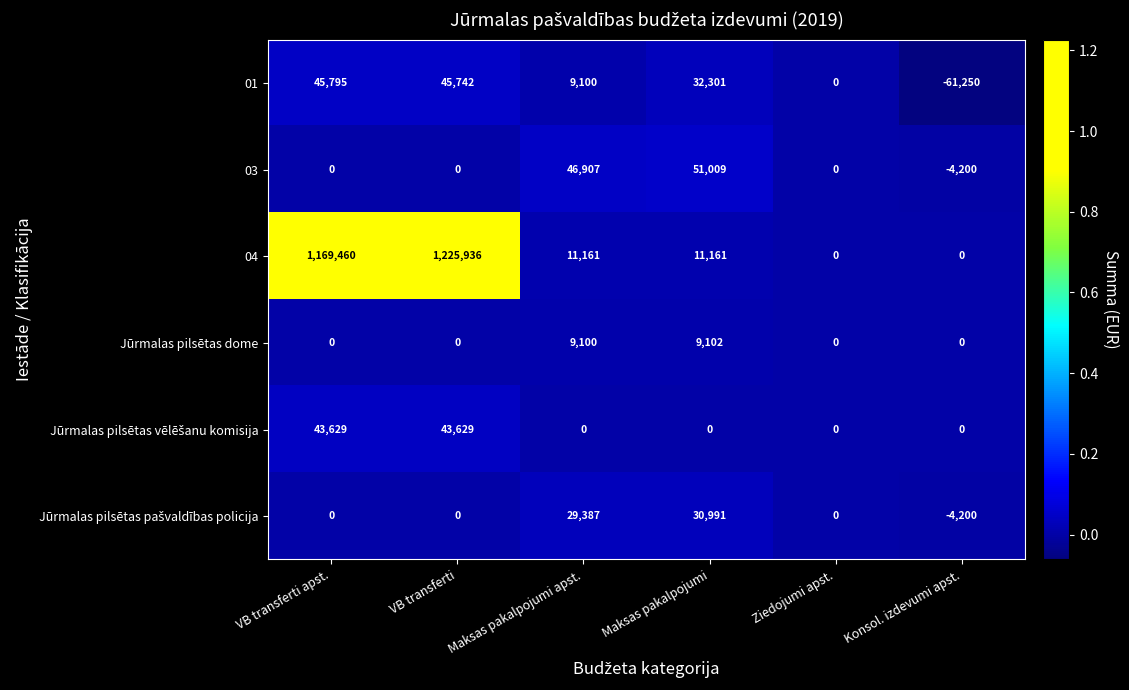

What is the average value of the 03 series?

15619